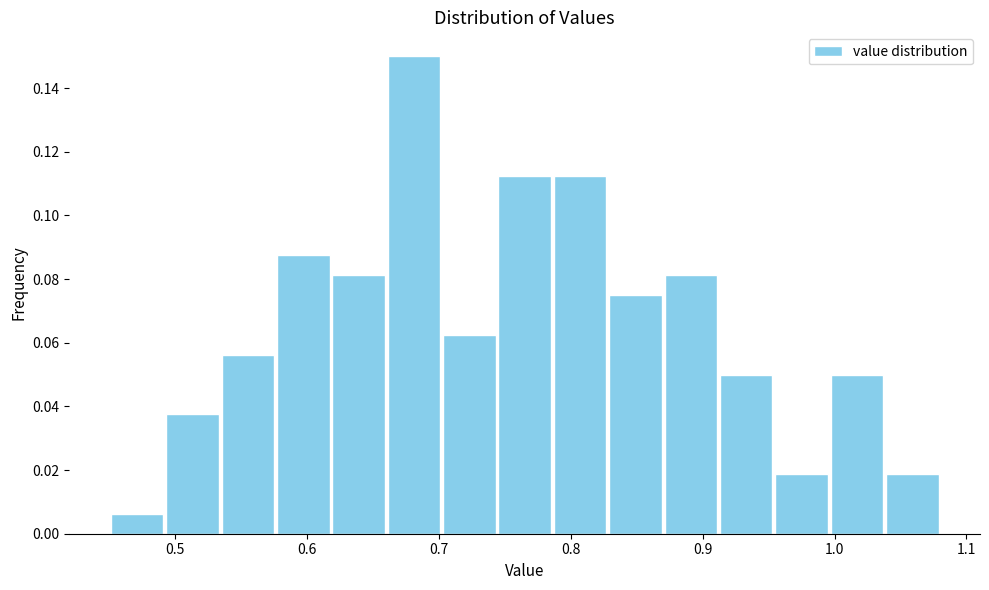

Reading left to right, list every bar in this chart as the range it spans on the x-axis followed by its height. Neither the bar edges nor the heights are printed on the chart, so give them approximately, as read against the axes.

0.450 to 0.492: 0.006
0.492 to 0.534: 0.038
0.534 to 0.576: 0.056
0.576 to 0.618: 0.088
0.618 to 0.660: 0.082
0.660 to 0.702: 0.150
0.702 to 0.744: 0.062
0.744 to 0.786: 0.112
0.786 to 0.828: 0.112
0.828 to 0.870: 0.076
0.870 to 0.912: 0.082
0.912 to 0.954: 0.050
0.954 to 0.996: 0.018
0.996 to 1.038: 0.050
1.038 to 1.080: 0.018